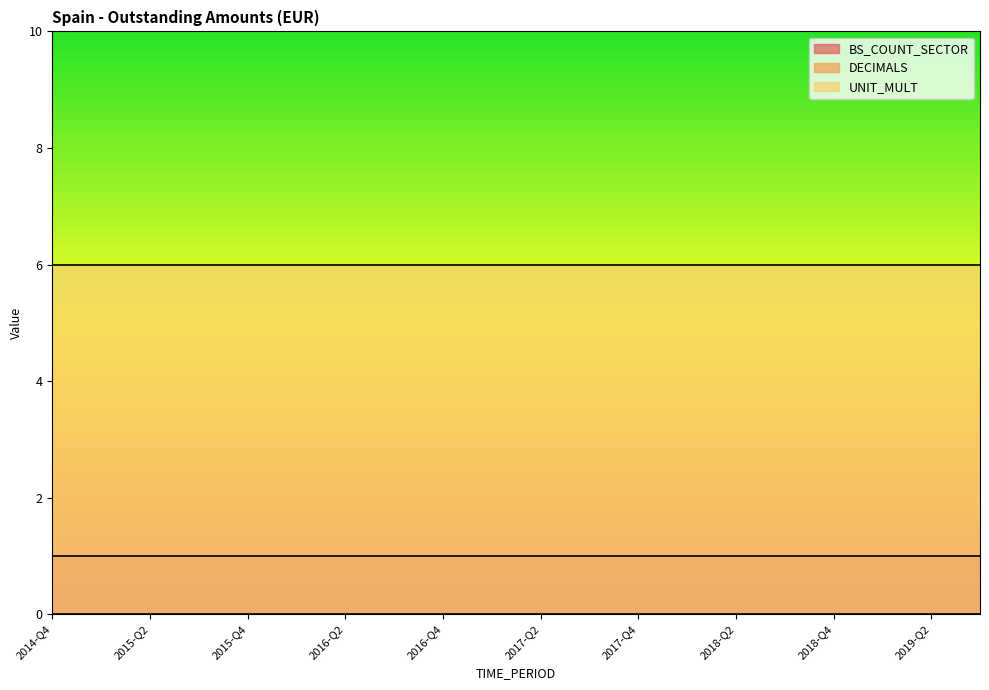

Reading right to left, transcribe all the data shown in this chart.

BS_COUNT_SECTOR: 1	1	1	1	1	1	1	1	1	1	1	1	1	1	1	1	1	1	1	1
DECIMALS: 0	0	0	0	0	0	0	0	0	0	0	0	0	0	0	0	0	0	0	0
UNIT_MULT: 6	6	6	6	6	6	6	6	6	6	6	6	6	6	6	6	6	6	6	6